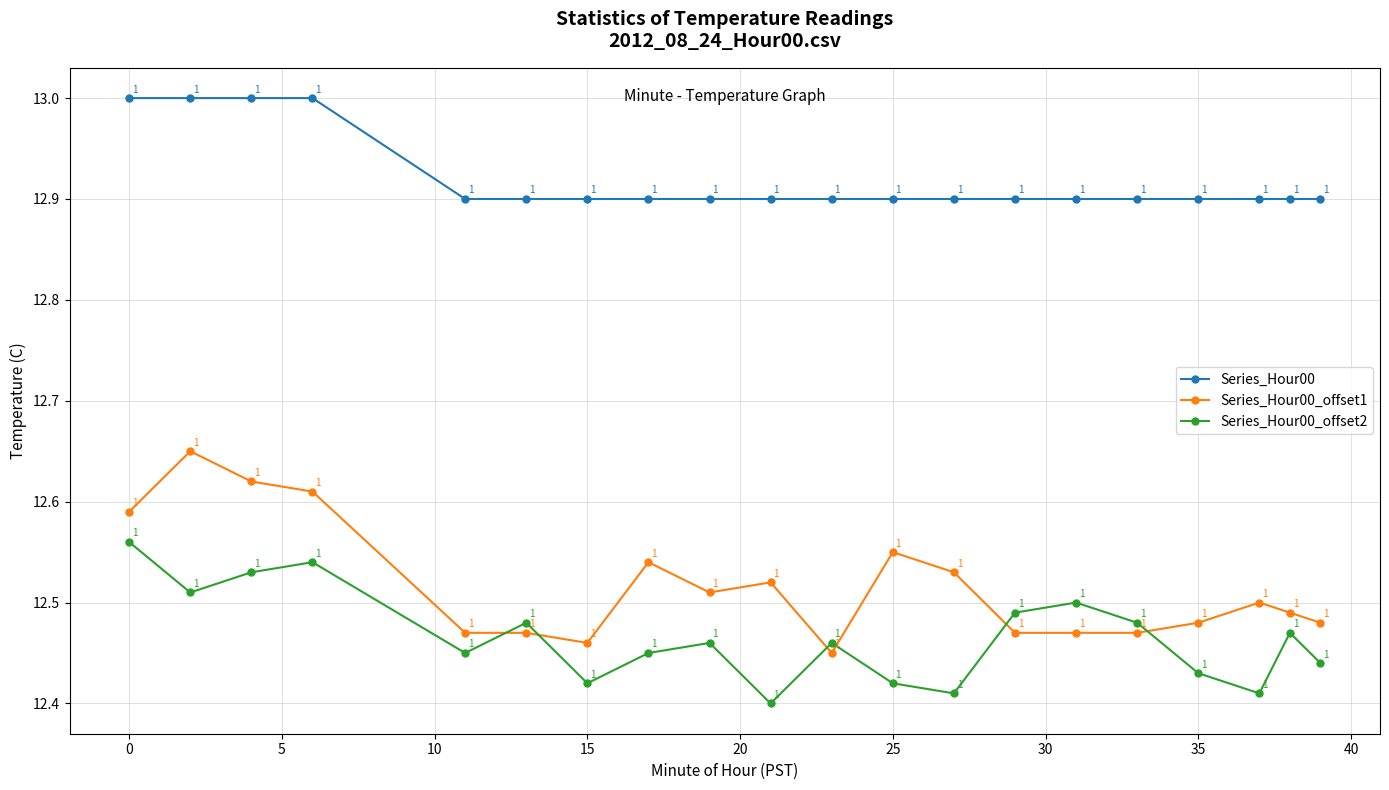

What is the value of the Series_Hour00_offset2 point at the 19th from the left?

12.5